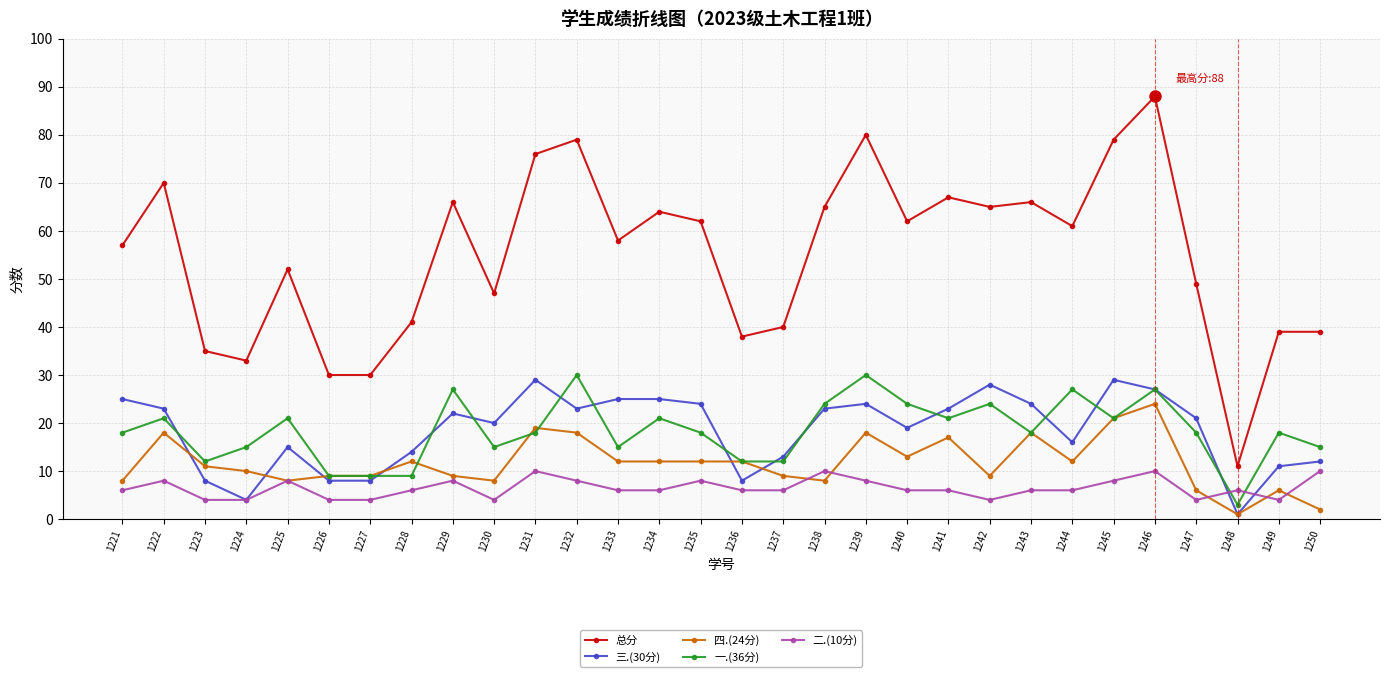

Which series changed the most between 1229 and 1237?

总分